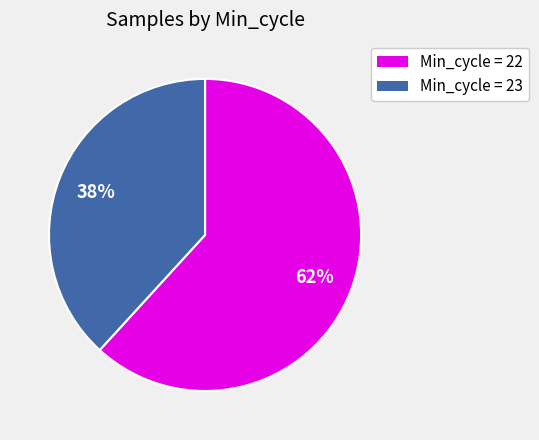

Rank the categories by value from highest to lowest.

Min_cycle = 22, Min_cycle = 23